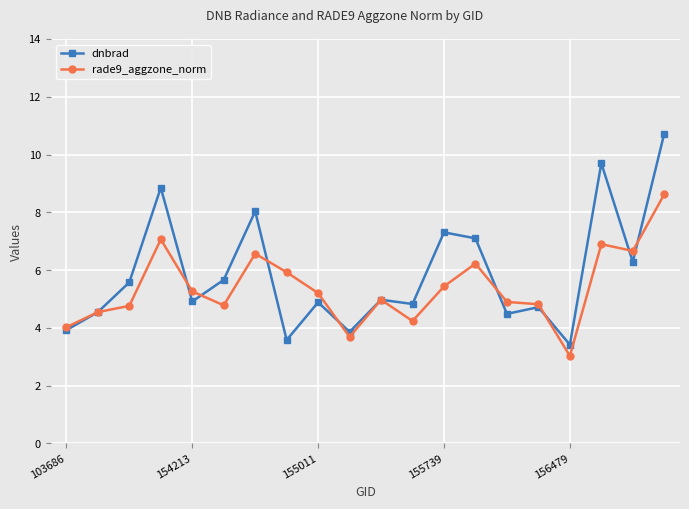

What is the difference between the second highest and second lowest values in the rade9_aggzone_norm series?

3.4